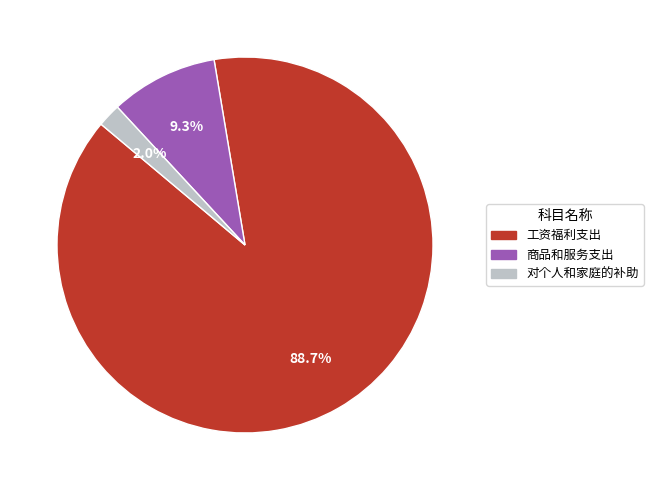

Between 商品和服务支出 and 对个人和家庭的补助, which is larger?

商品和服务支出